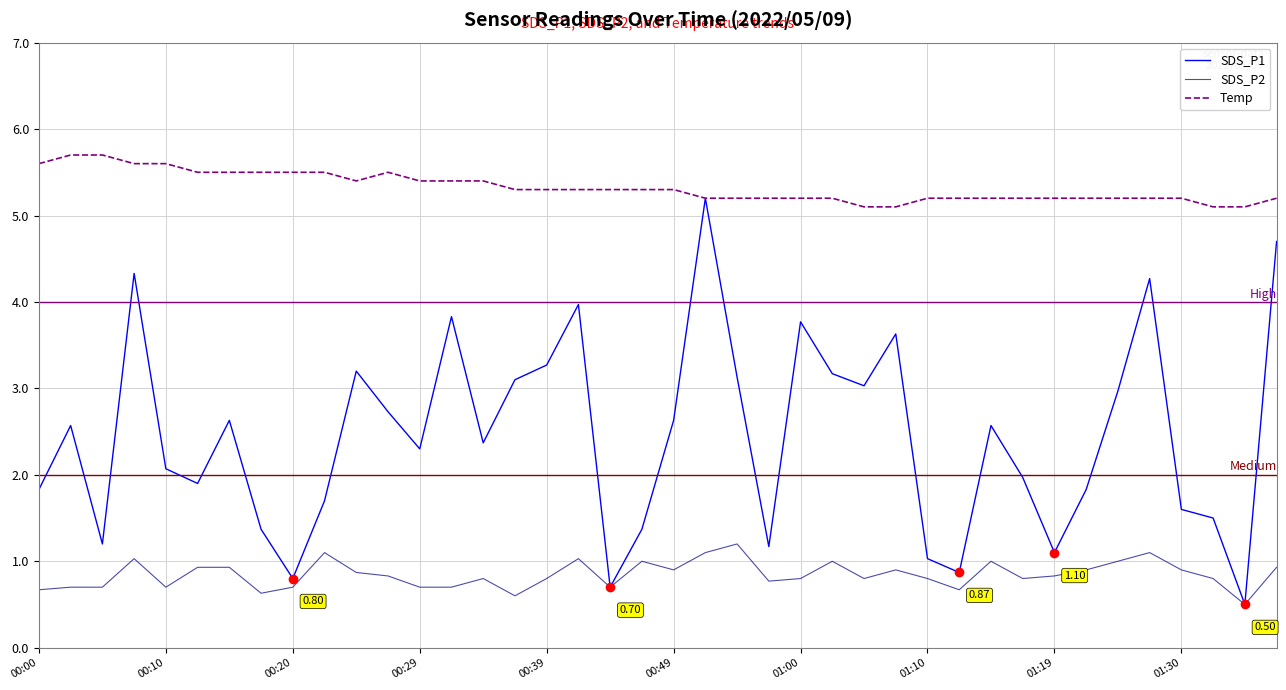

True or false: SDS_P2 and Temp intersect in this chart.

False